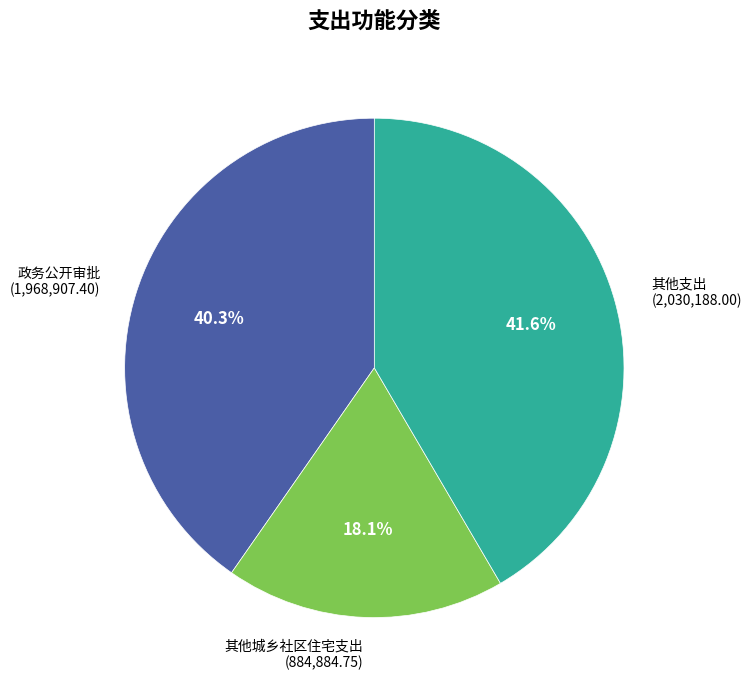

Is there any slice that represents more than half of the pie?

No